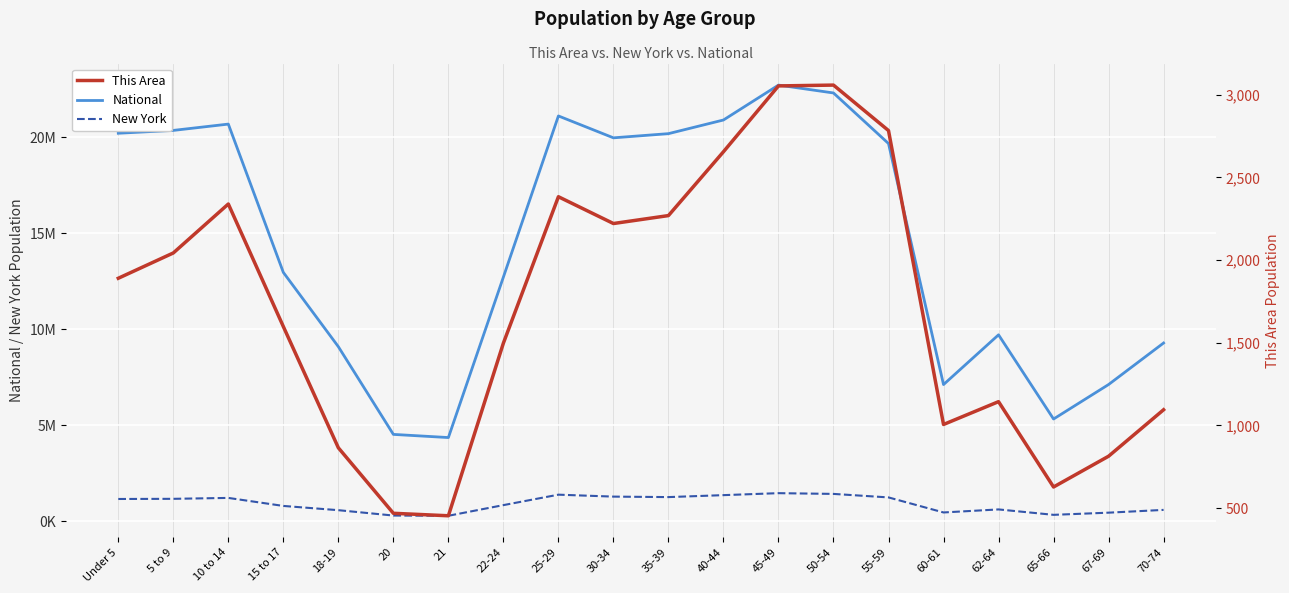

Which series changed the most between 21 and 22-24?

National